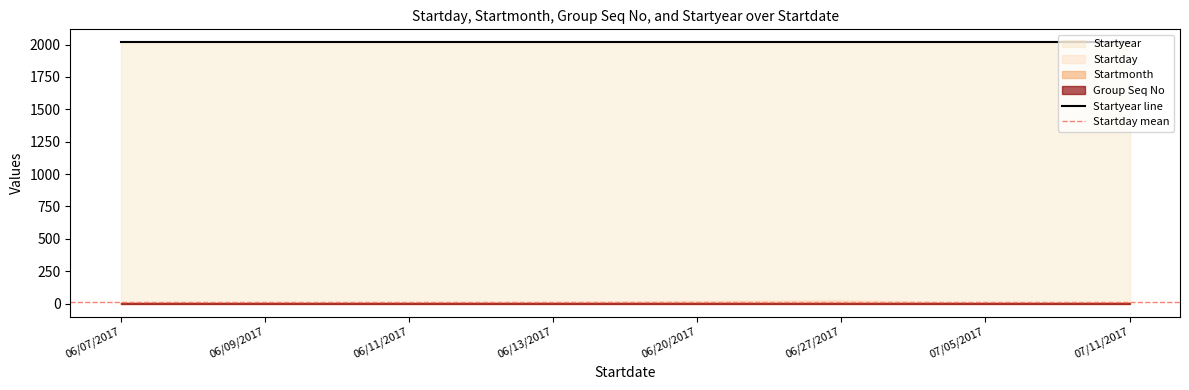

At which label is Startmonth closest to 6?

06/07/2017